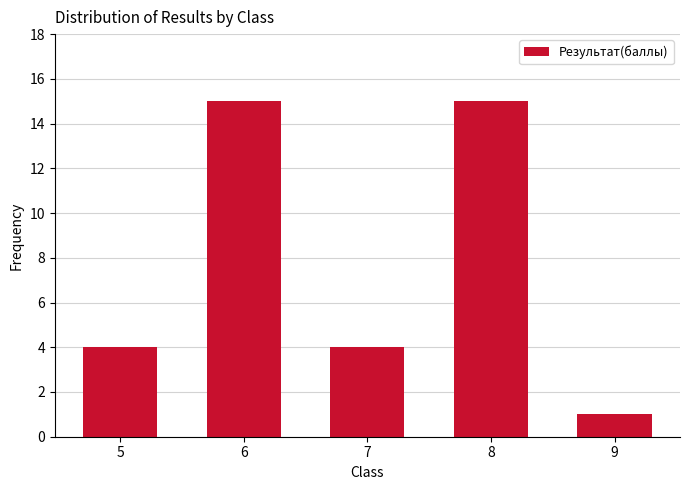

Reading left to right, transcribe all the data shown in this chart.

4	15	4	15	1